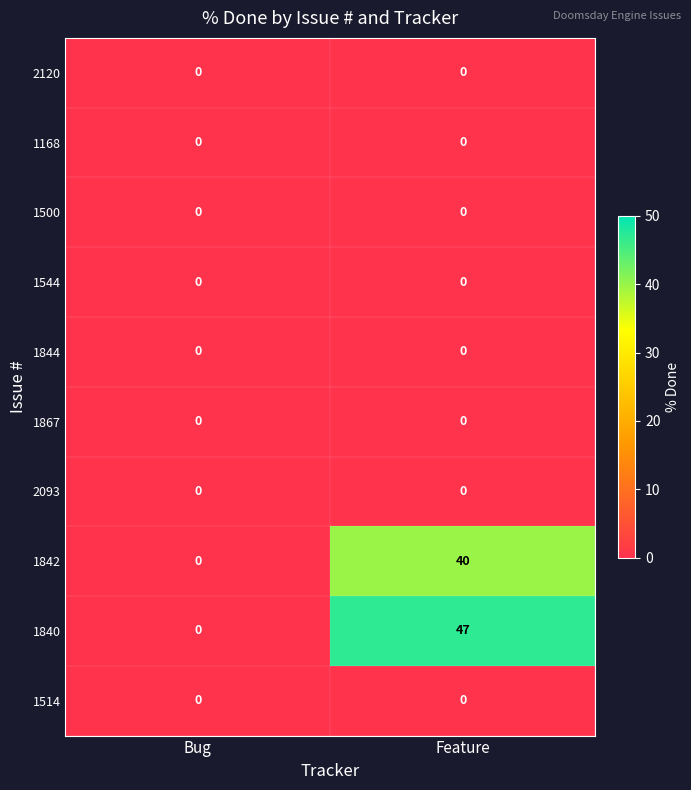

At which category is the sum across all series the highest?

Feature